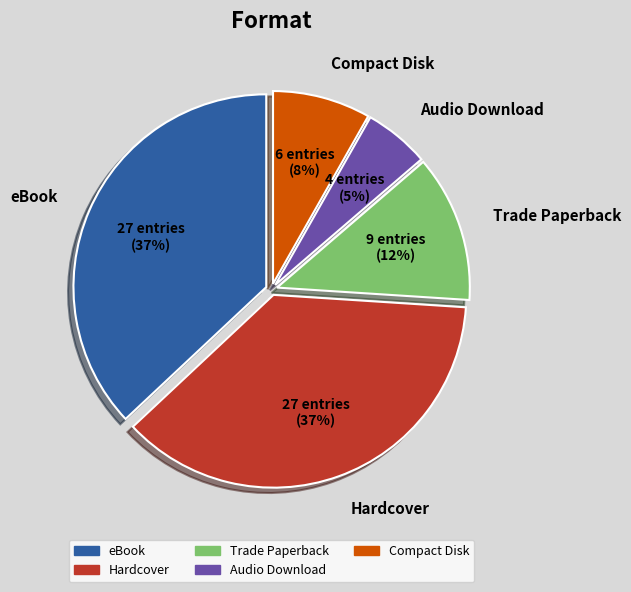

To the nearest percent, what is the difference between the largest and smallest slice percentages?

32%